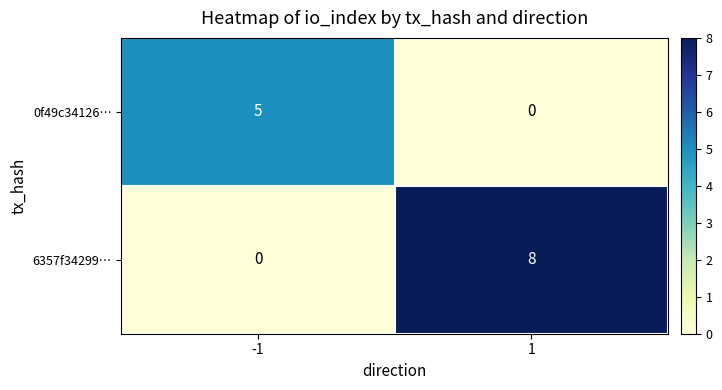

How many data points in 6357f34299… are less than 8?

1